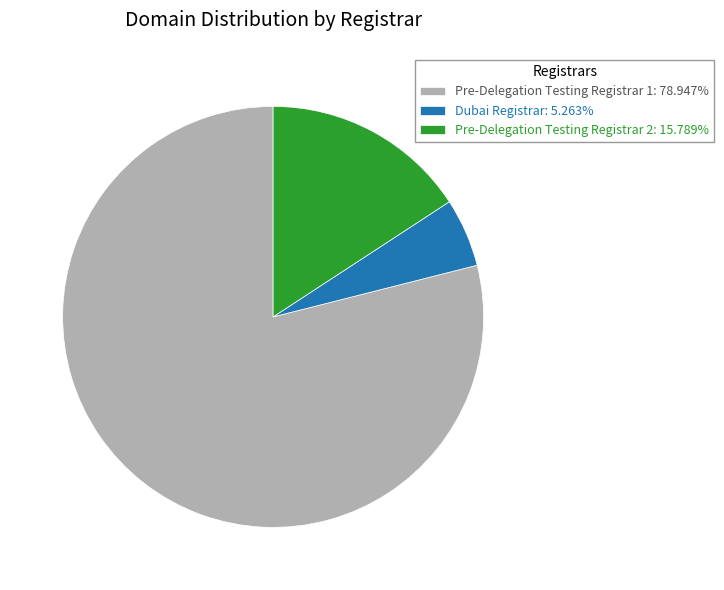

Is it true that Dubai Registrar is 1% of the pie?

False